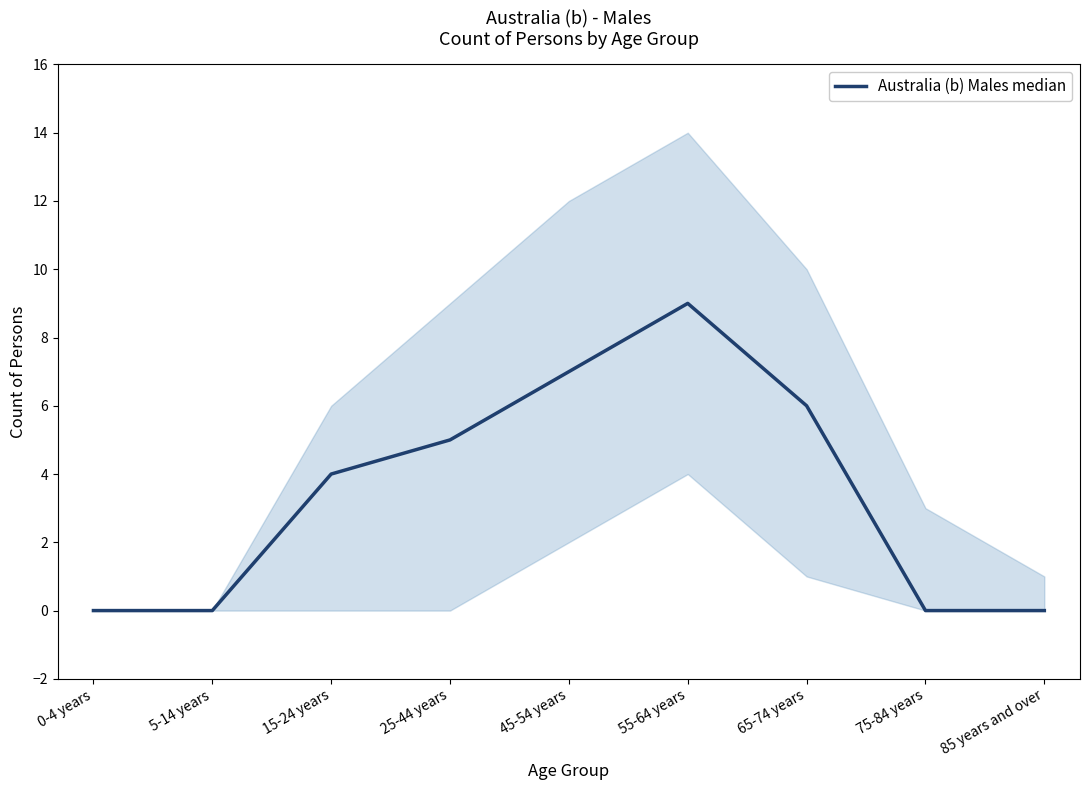

Rank the categories by value from highest to lowest.

55-64 years, 45-54 years, 65-74 years, 25-44 years, 15-24 years, 0-4 years, 5-14 years, 75-84 years, 85 years and over